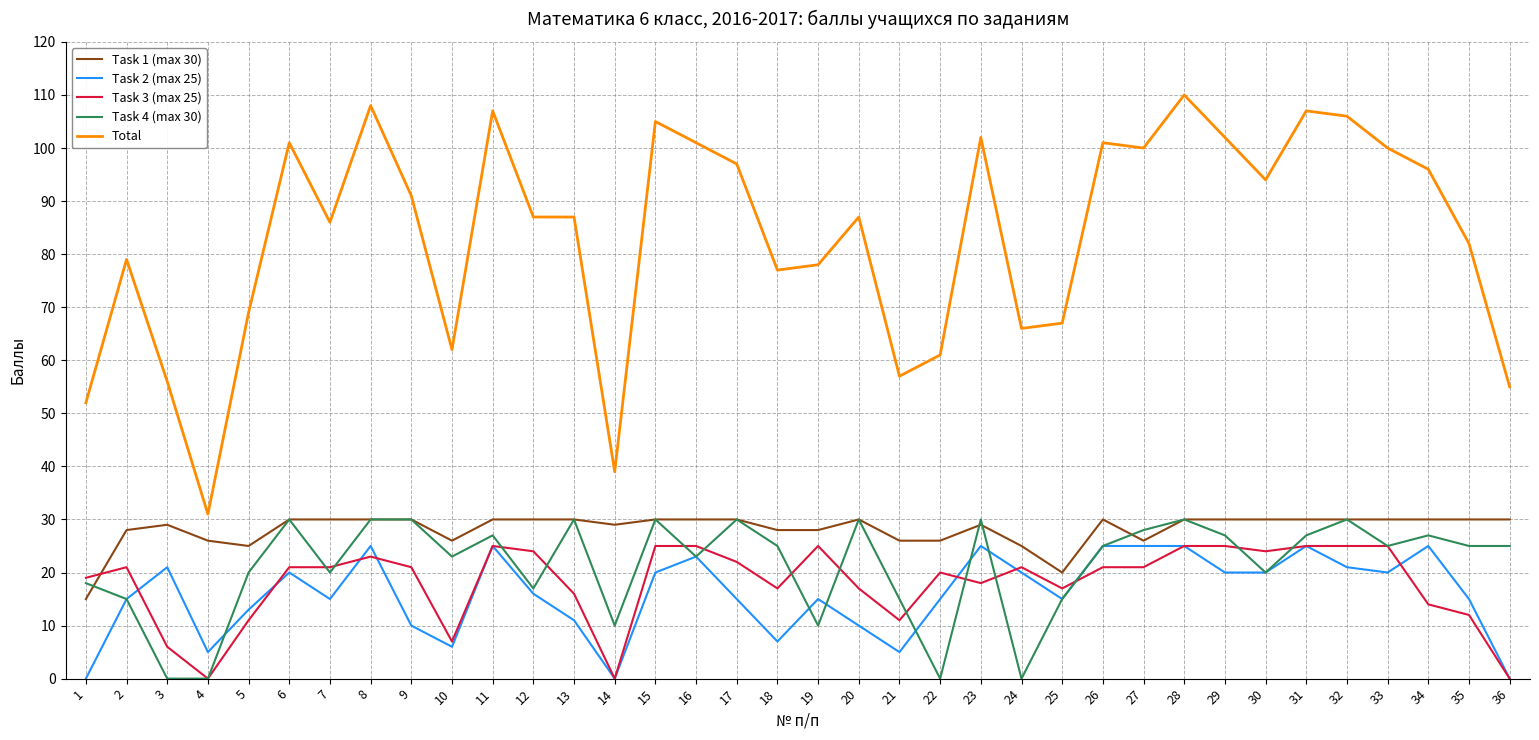

True or false: Task 2 (max 25) and Total intersect in this chart.

False